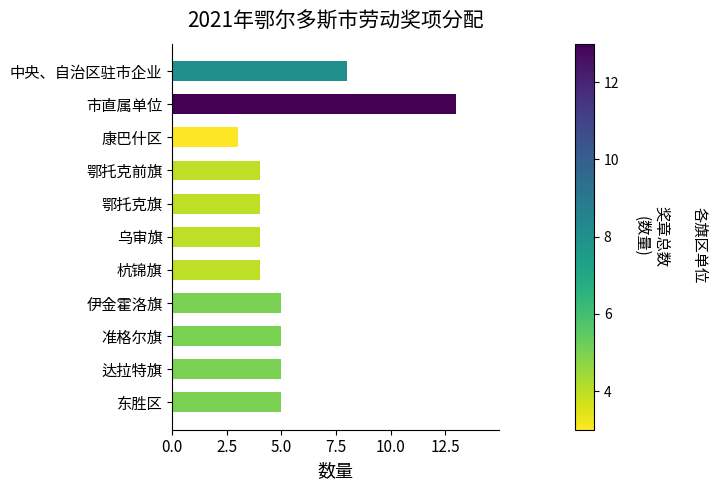

What is the ratio of the value at 达拉特旗 to the value at 东胜区?

1.0